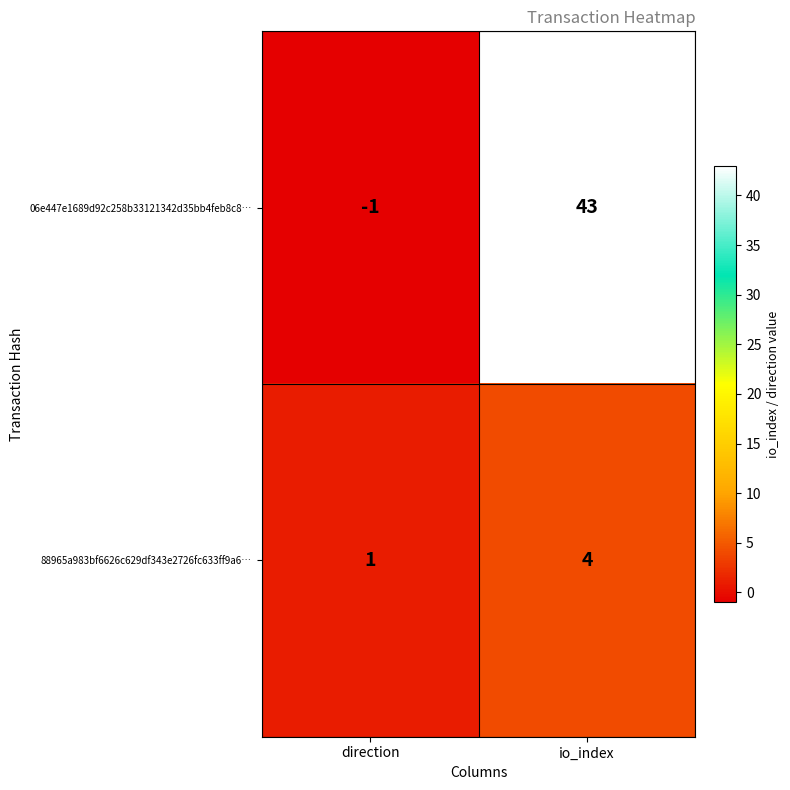

Which series has the largest total across all categories?

06e447e1689d92c258b33121342d35bb4feb8c8…